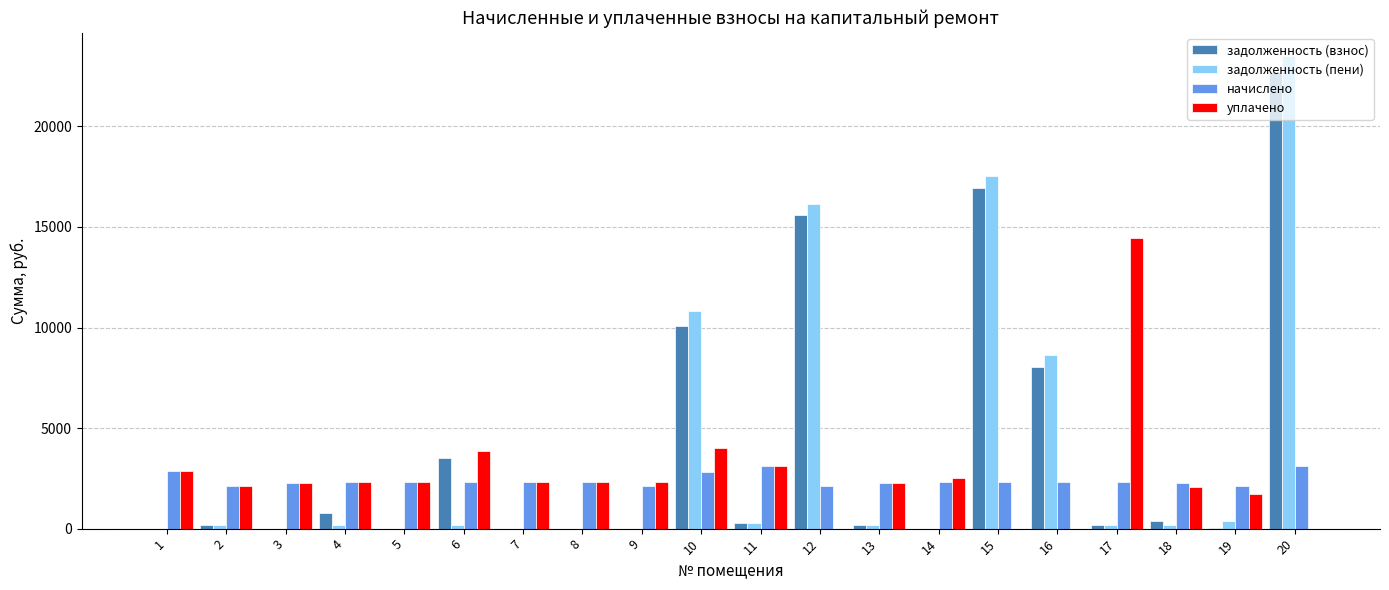

What is the highest value of the уплачено series?

14469.0